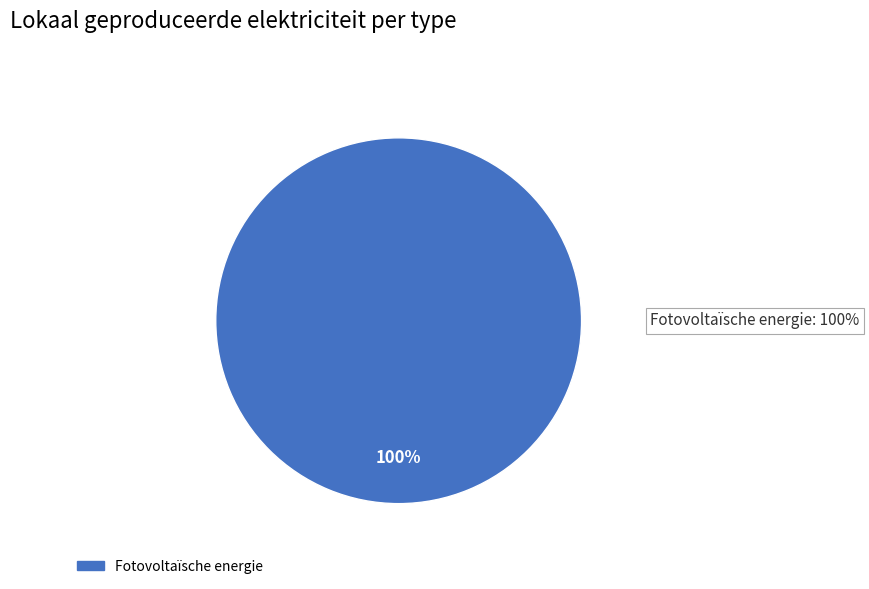

Is there any slice that represents more than half of the pie?

Yes